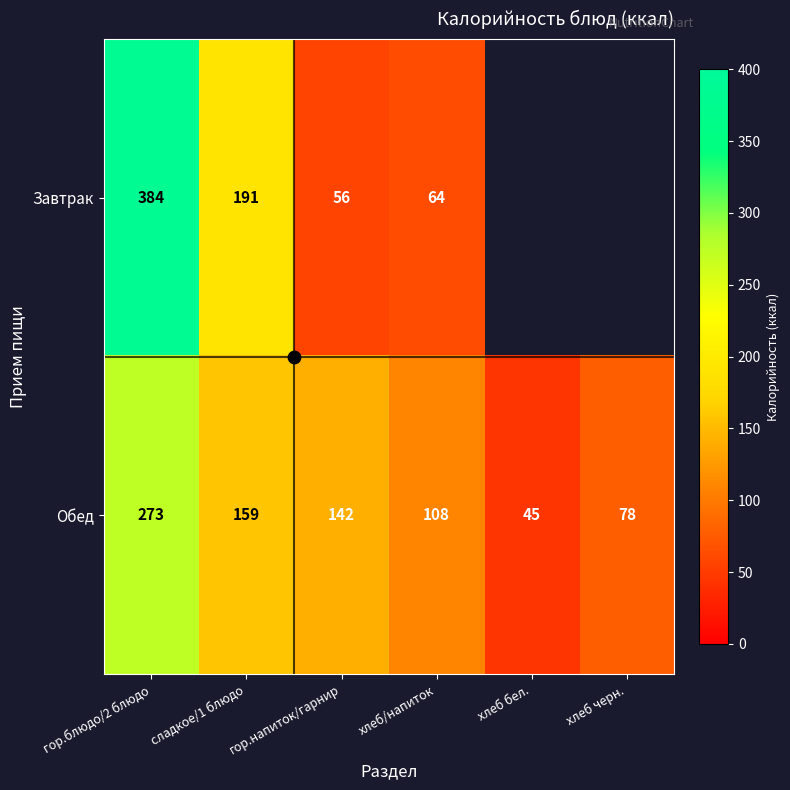

Where is Завтрак nearest to the value 220?

сладкое/1 блюдо